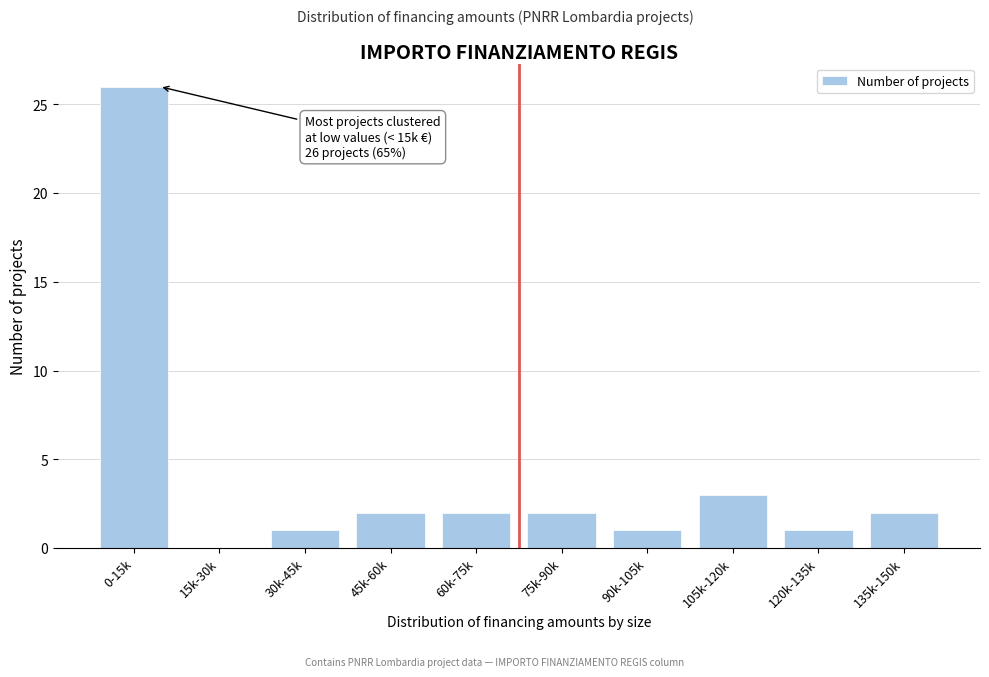

Reading left to right, extract all data points from this chart.

0-15k=26	15k-30k=0	30k-45k=1	45k-60k=2	60k-75k=2	75k-90k=2	90k-105k=1	105k-120k=3	120k-135k=1	135k-150k=2